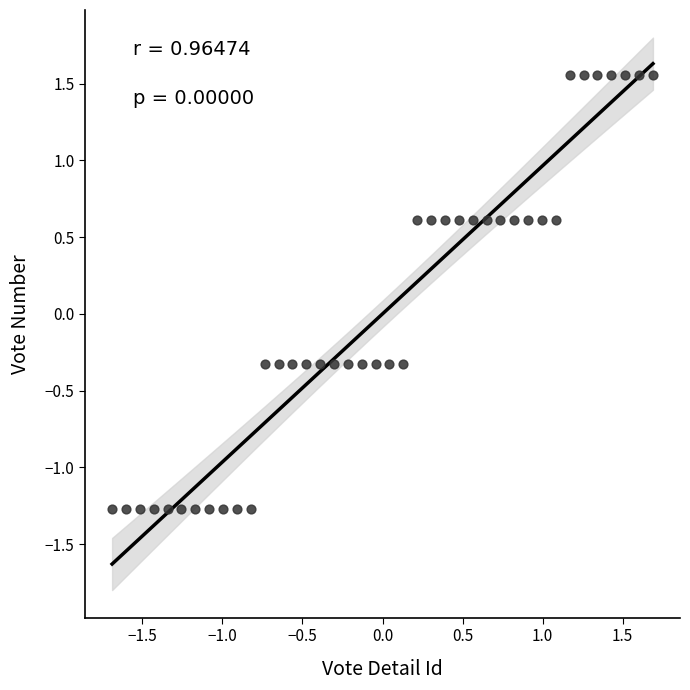

What is the range of X values (max minus min)?

3.4